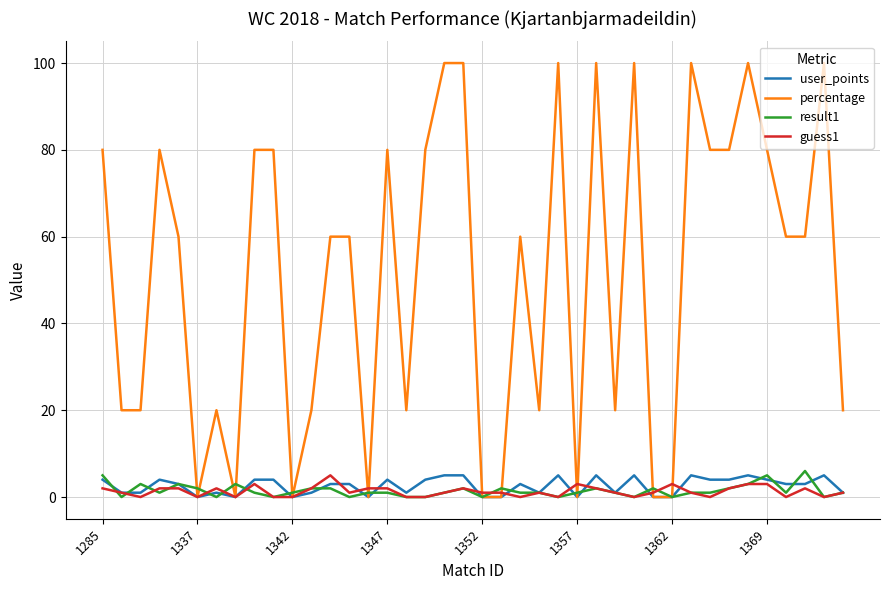

Which series has the largest range (max minus min)?

percentage